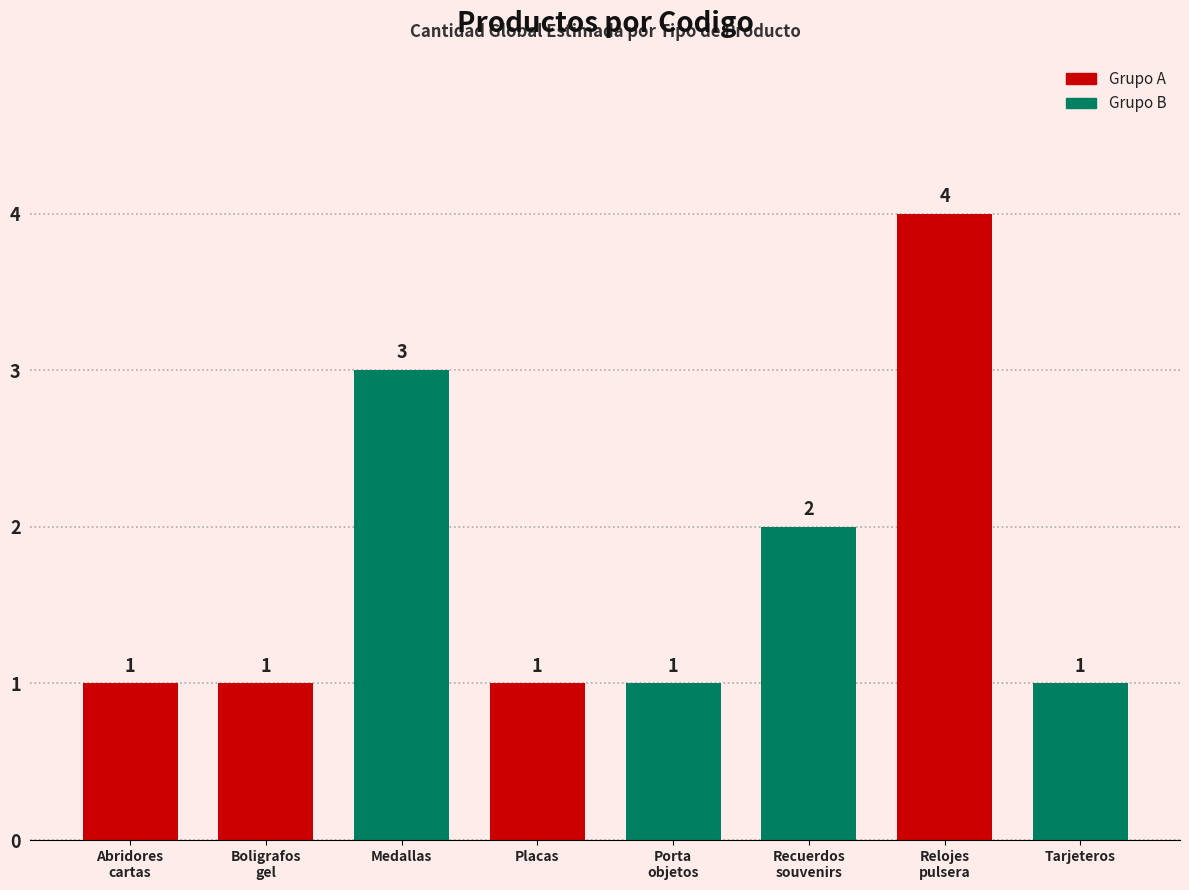

Reading left to right, extract all data points from this chart.

1	1	3	1	1	2	4	1